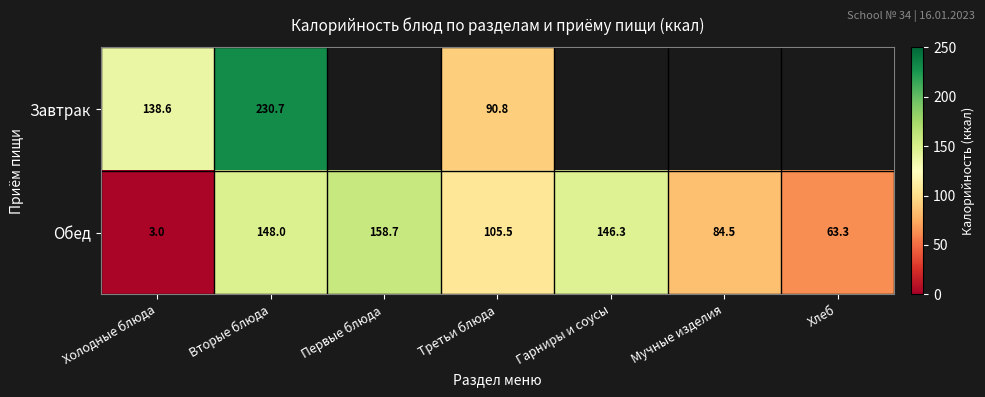

At which label does Обед reach its peak?

Первые блюда